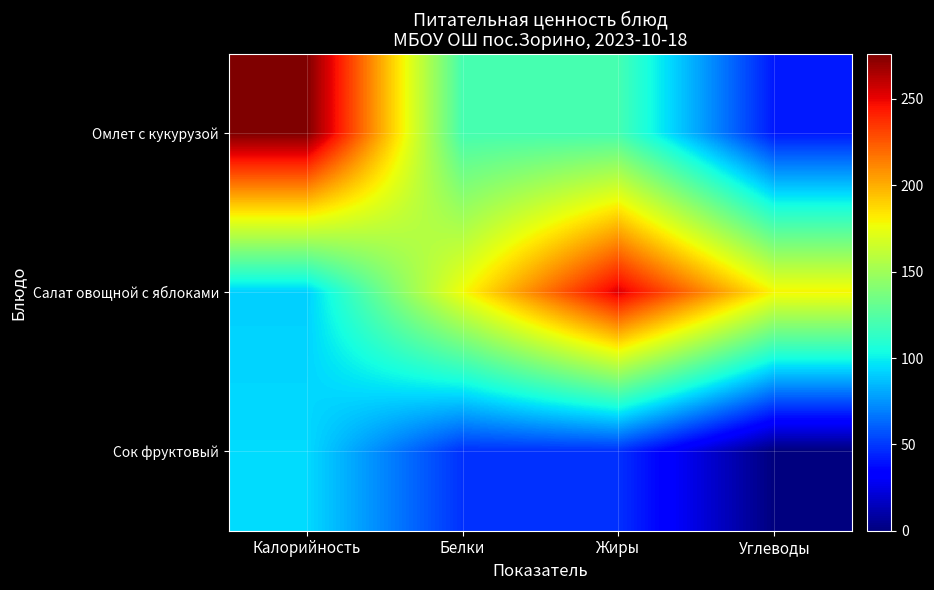

Which label corresponds to the smallest value in the chart?

Углеводы